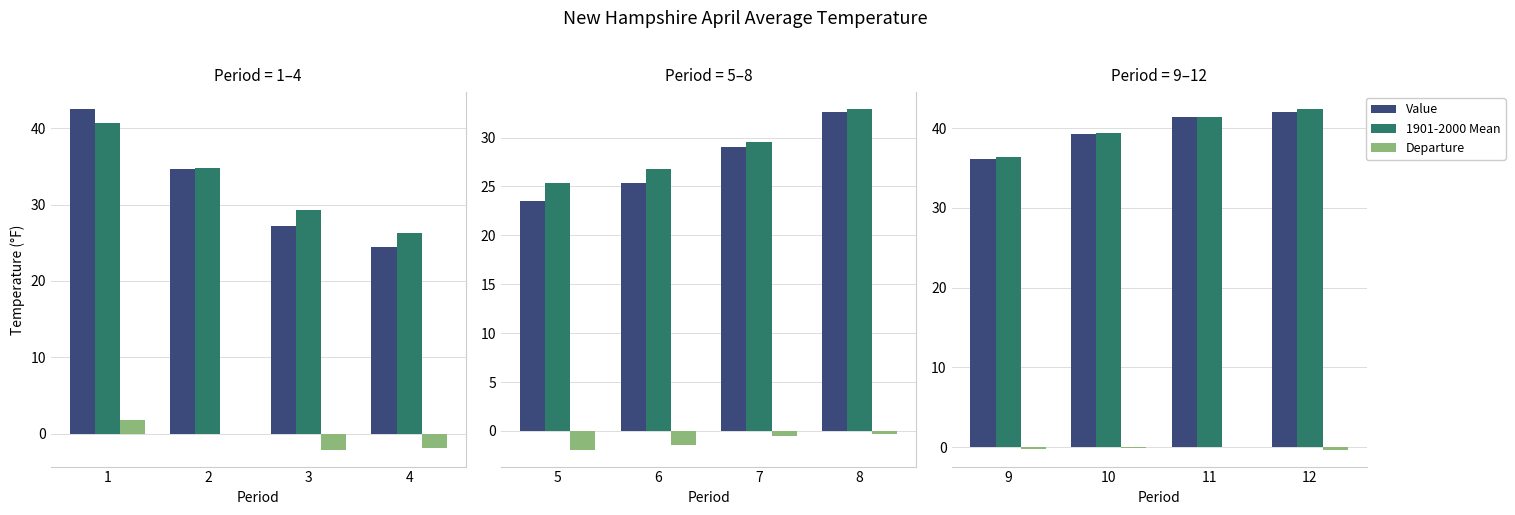

Count the number of categories in the chart.

4